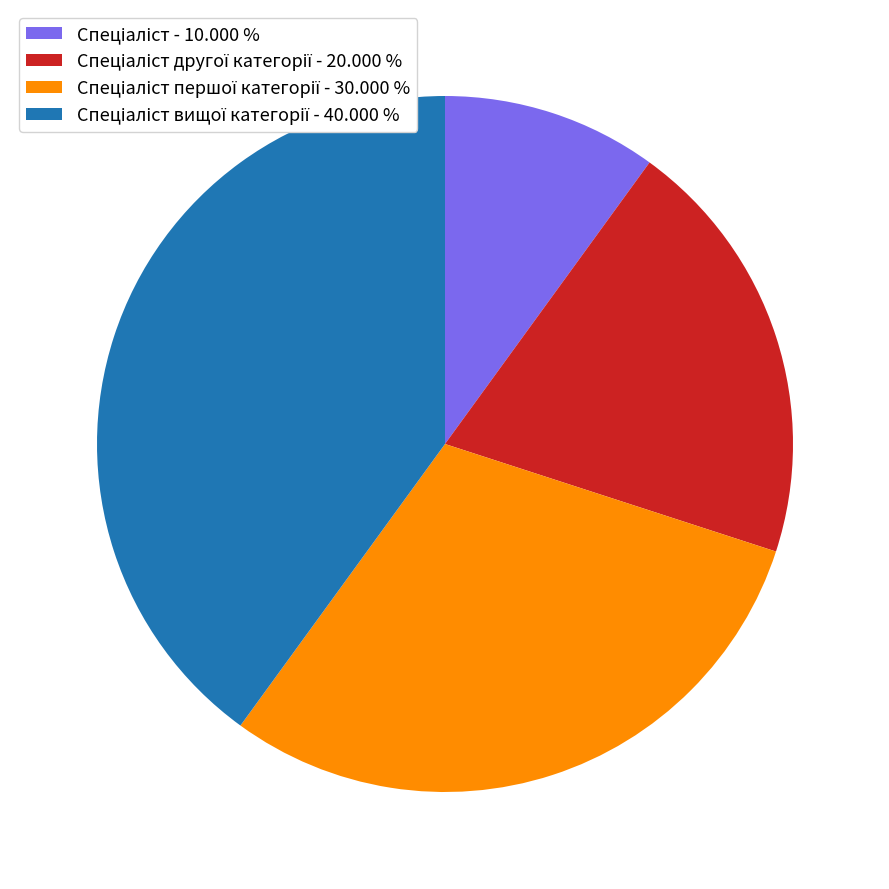

Is there any slice that represents more than half of the pie?

No